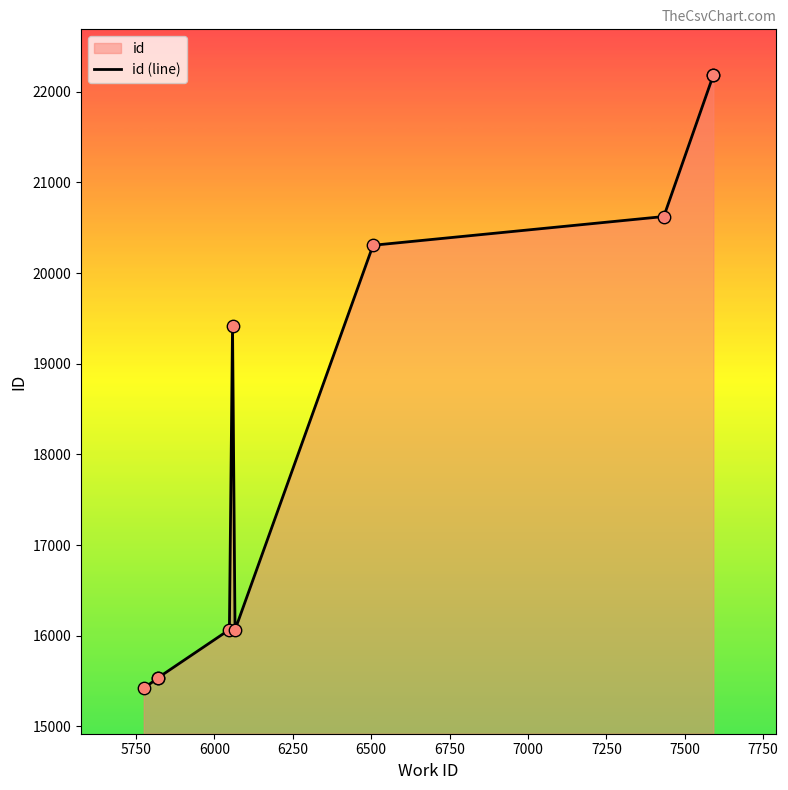

What is the change in value from 7250 to 7750?

+1565